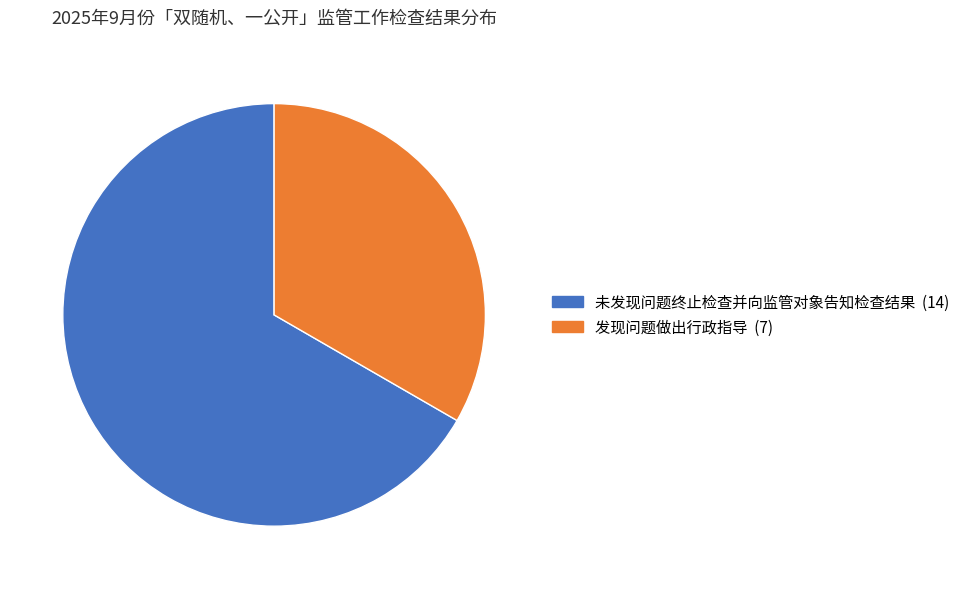

Which has a higher value, 未发现问题终止检查并向监管对象告知检查结果 or 发现问题做出行政指导?

未发现问题终止检查并向监管对象告知检查结果